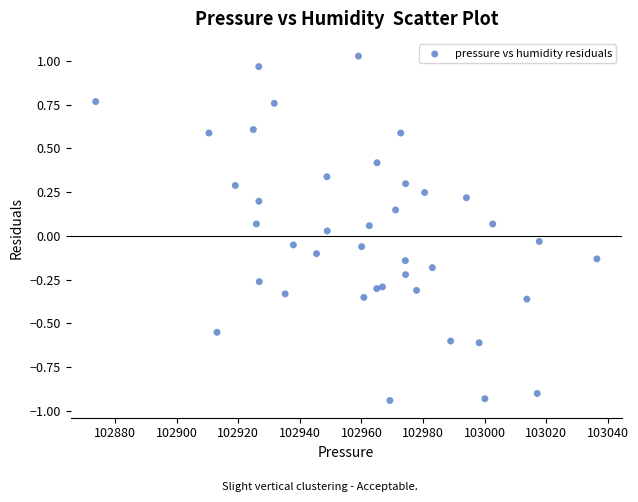

What is the range of X values (max minus min)?

162.8